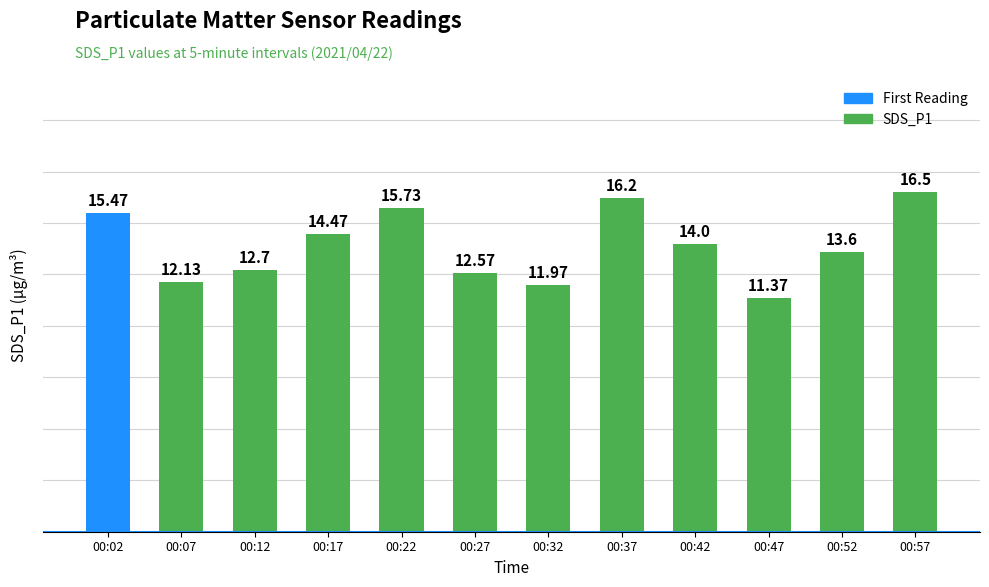

What is the ratio of the value at 00:17 to the value at 00:07?

1.2